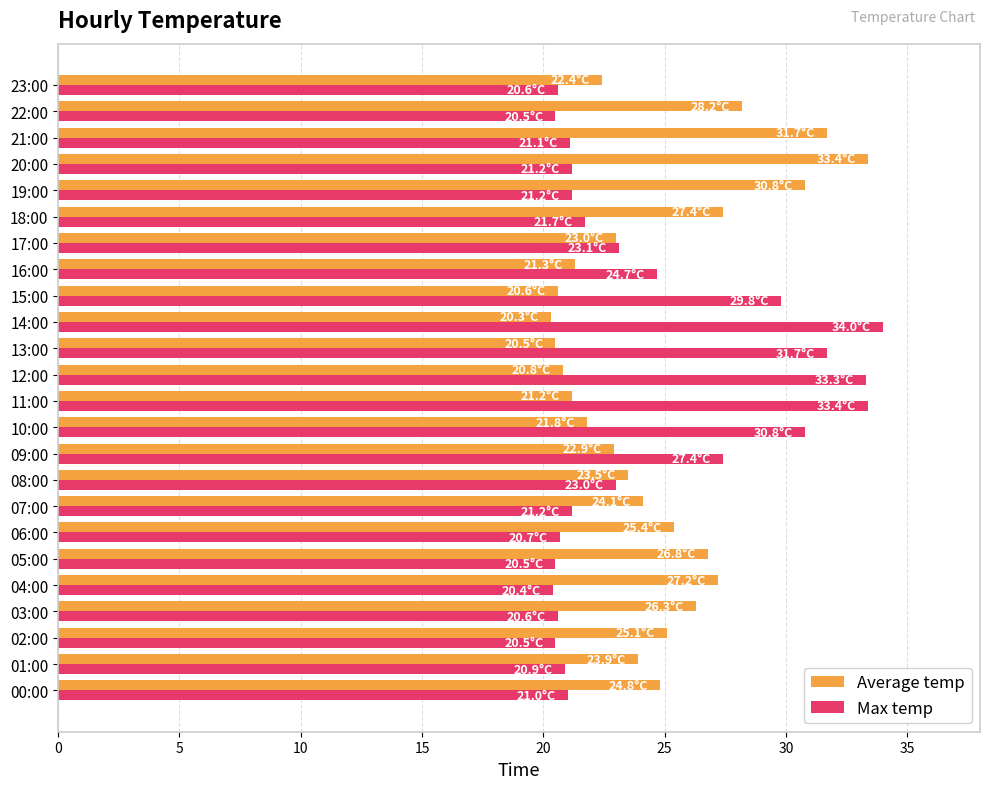

What is the spread (max minus min) of values at 06:00?

4.7